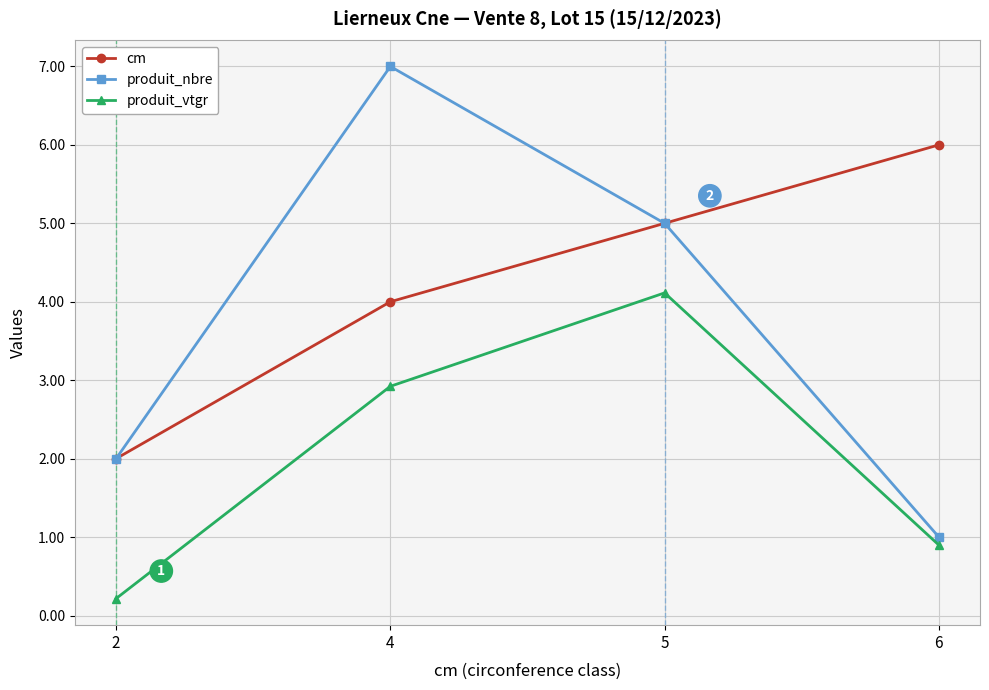

Reading left to right, what are all the values shown in this chart?

cm: 2=2.0	4=4.0	5=5.0	6=6.0
produit_nbre: 2=2.0	4=7.0	5=5.0	6=1.0
produit_vtgr: 2=0.2	4=2.9	5=4.1	6=0.9